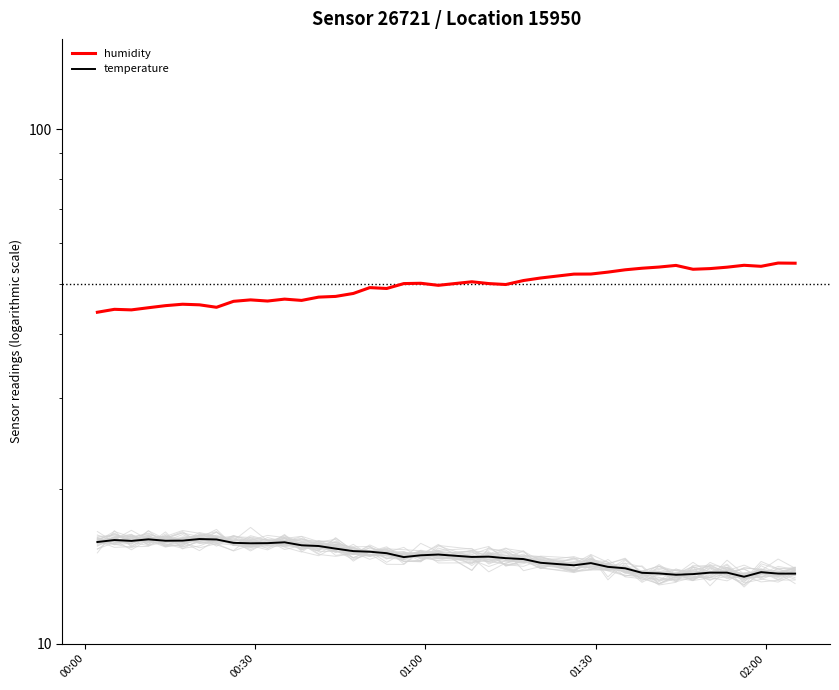

Count the number of data series in this chart.

2